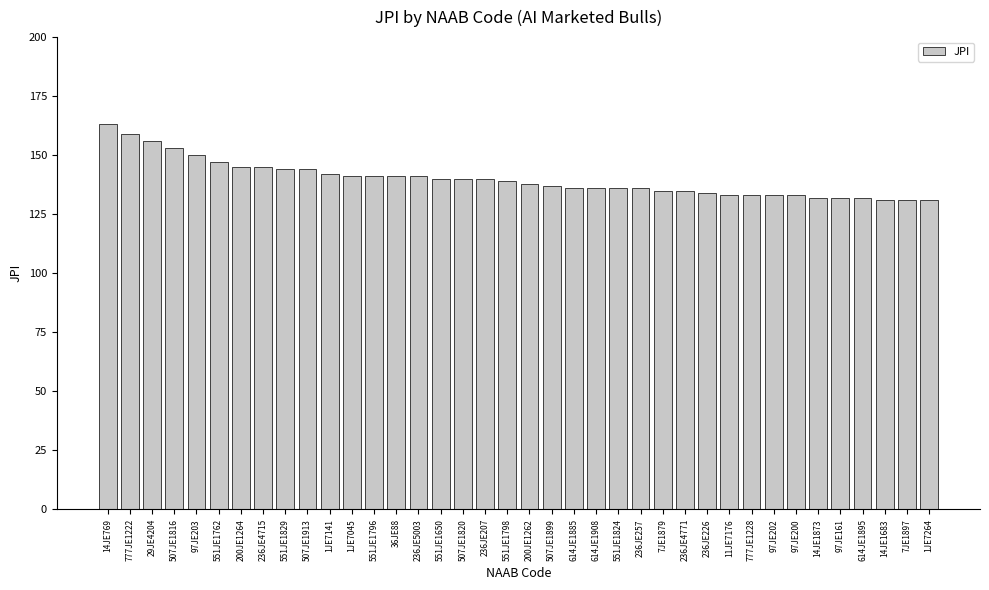

What is the label of the 14th bar from the right?

236JE257